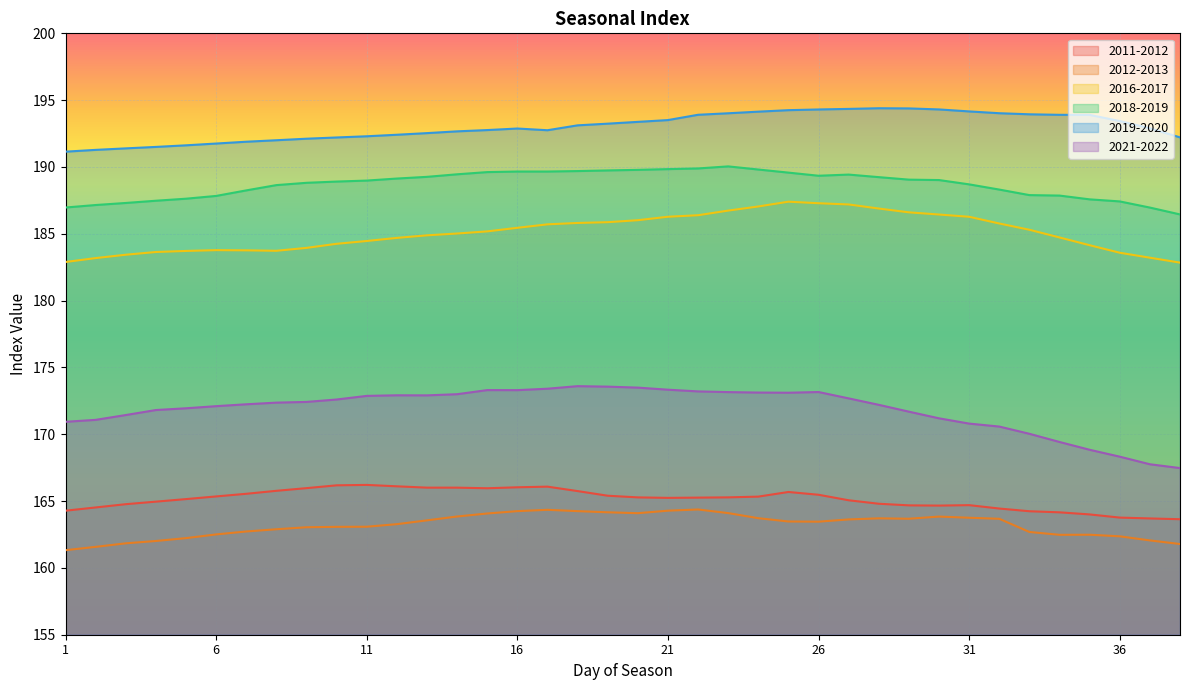

Count the number of categories in the chart.

38